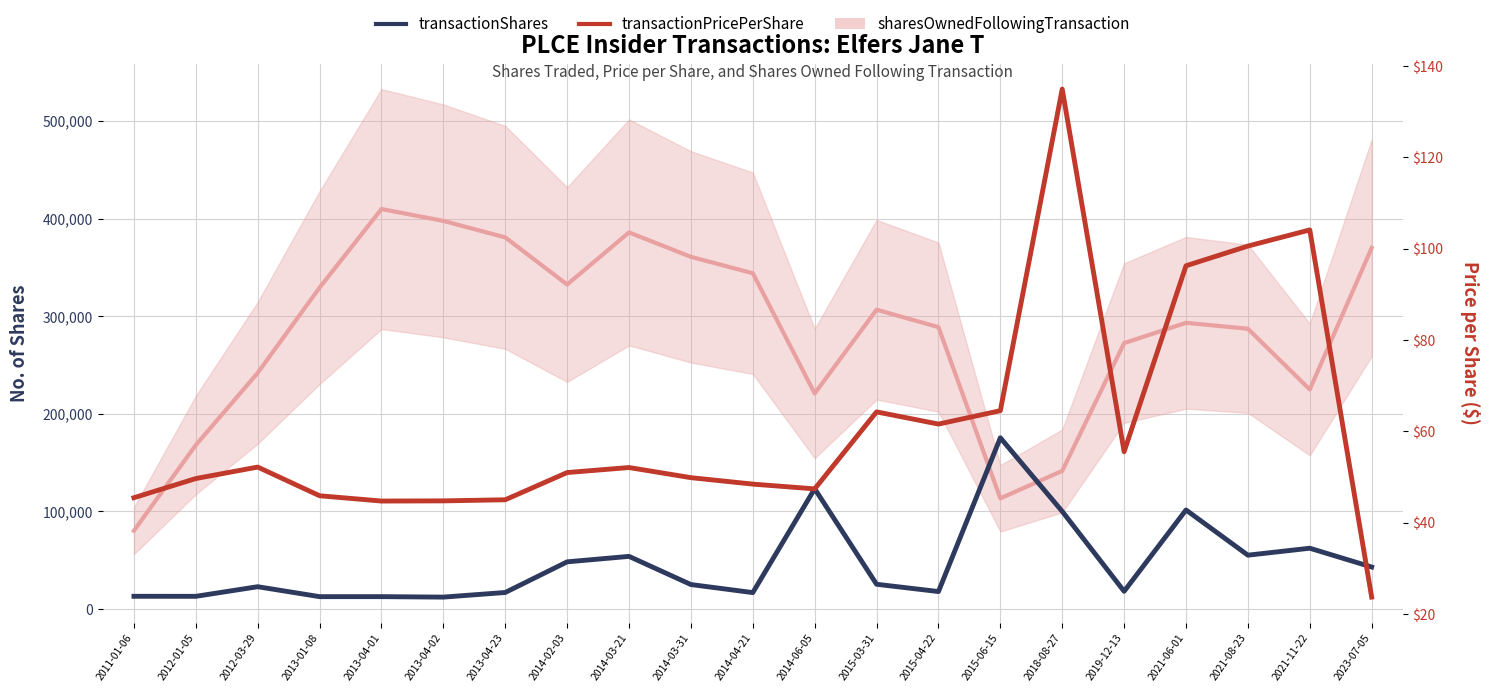

What is the difference between the highest and lowest values at 2014-06-05?

123164.6